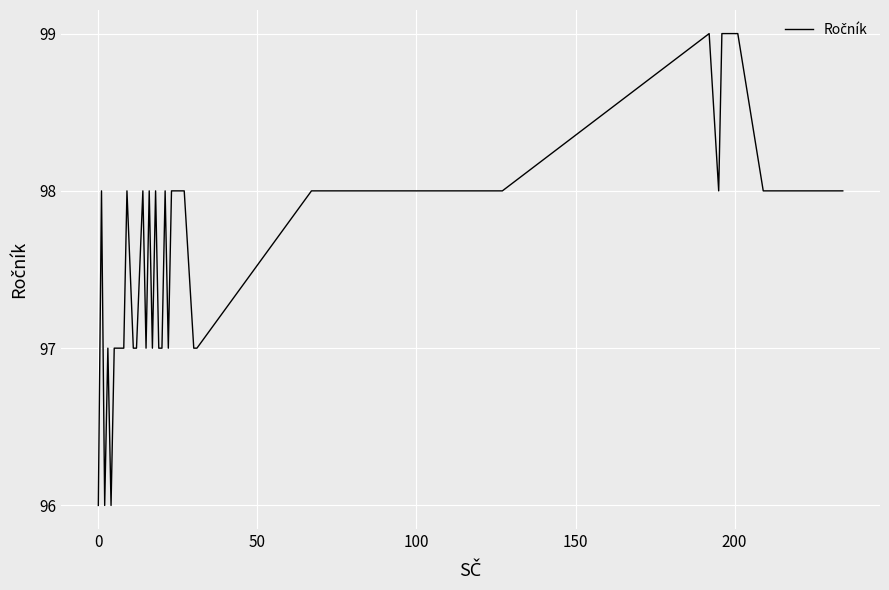

What is the maximum value shown in the chart?

99